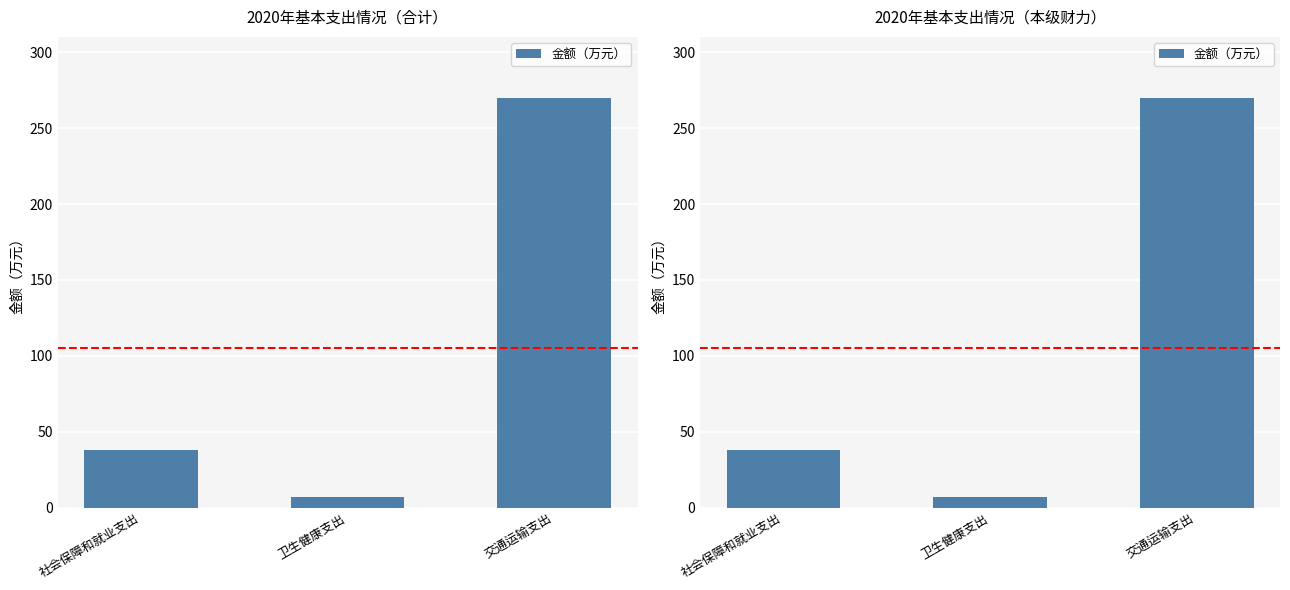

How many data points are above 37?

2